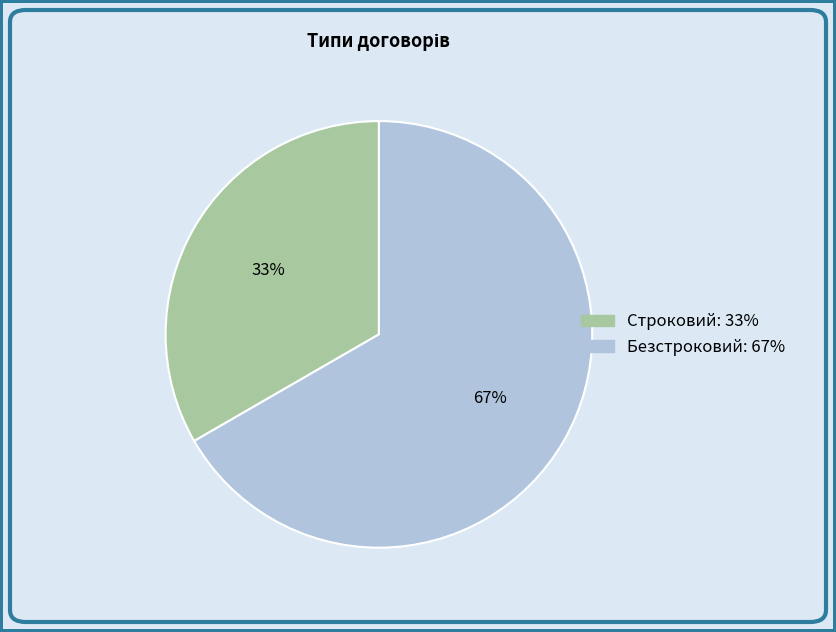

To the nearest percent, what is the combined percentage of Безстроковий and Строковий?

100%